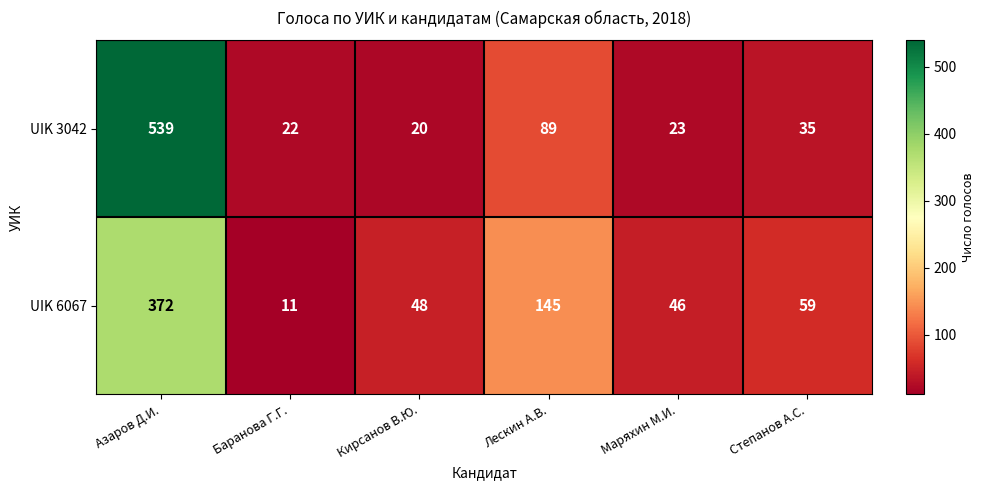

Is it true that UIK 3042 equals 89 at Лескин А.В.?

True